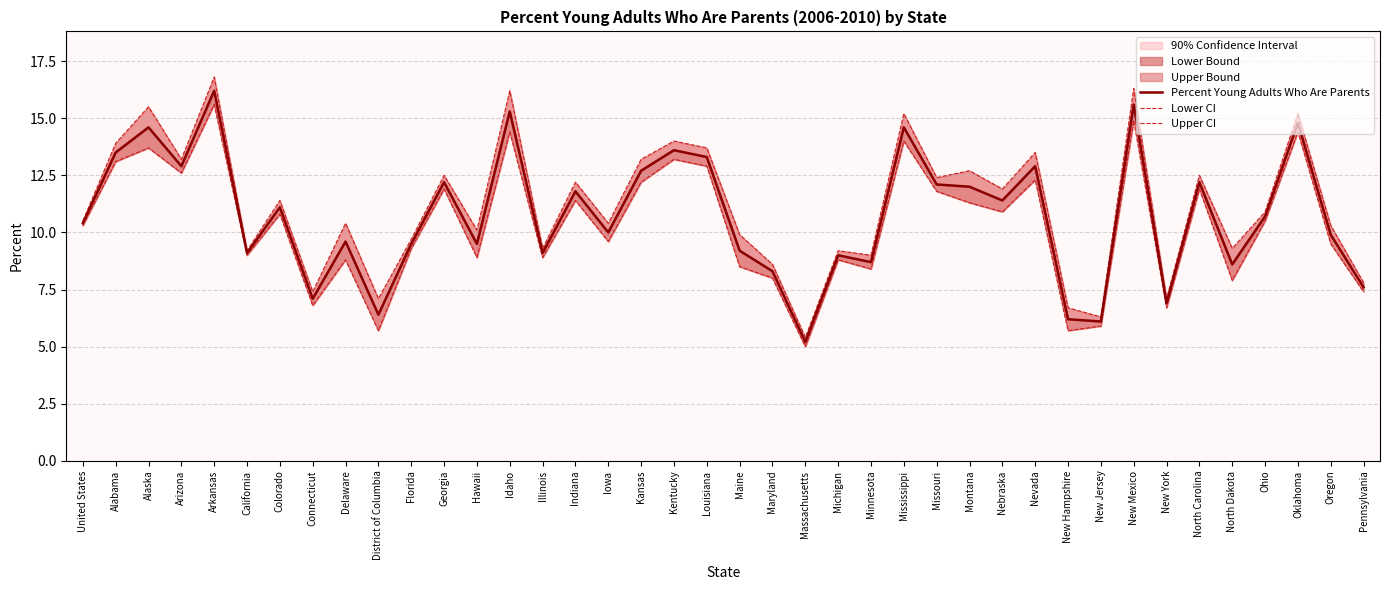

Where is the first local minimum for Upper CI?

Arizona